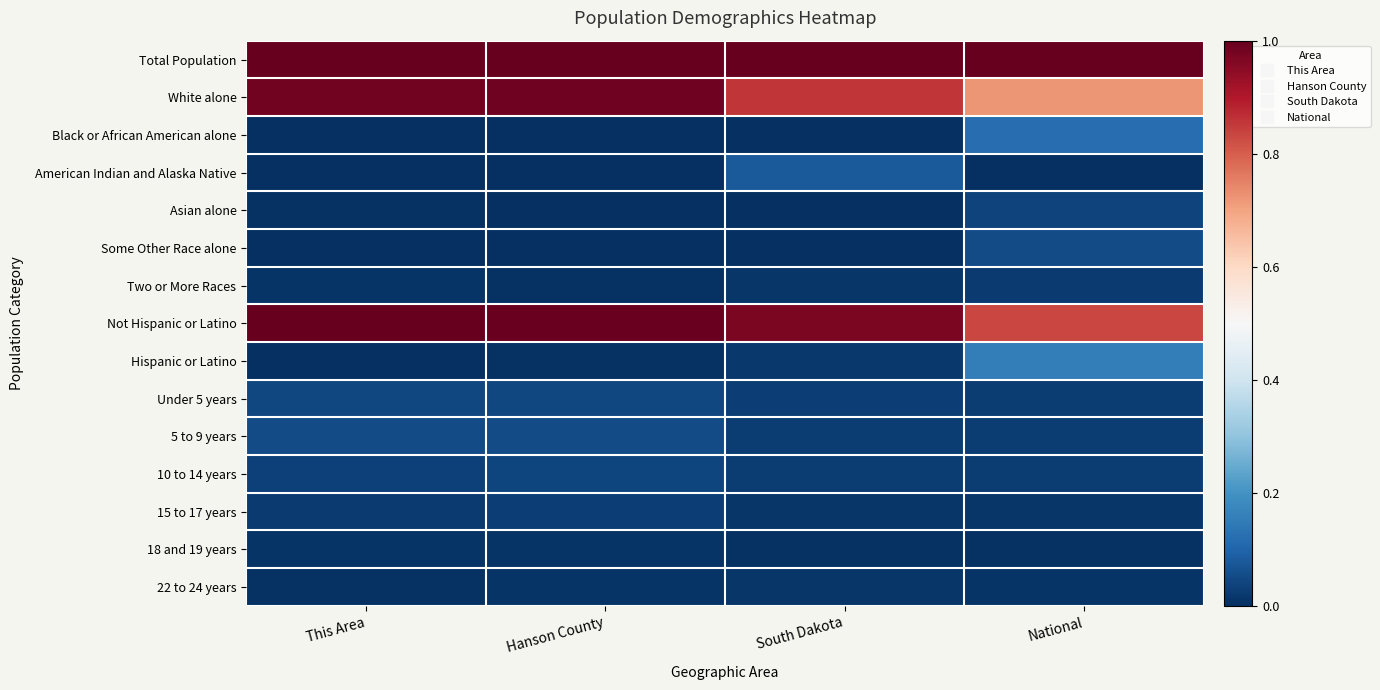

What is the total value across all series at South Dakota?

3.1